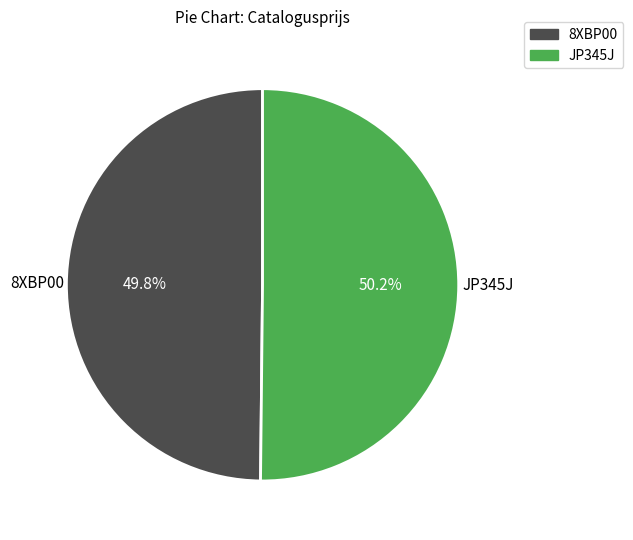

Approximately how many times larger is the value at 8XBP00 compared to JP345J?

1.0